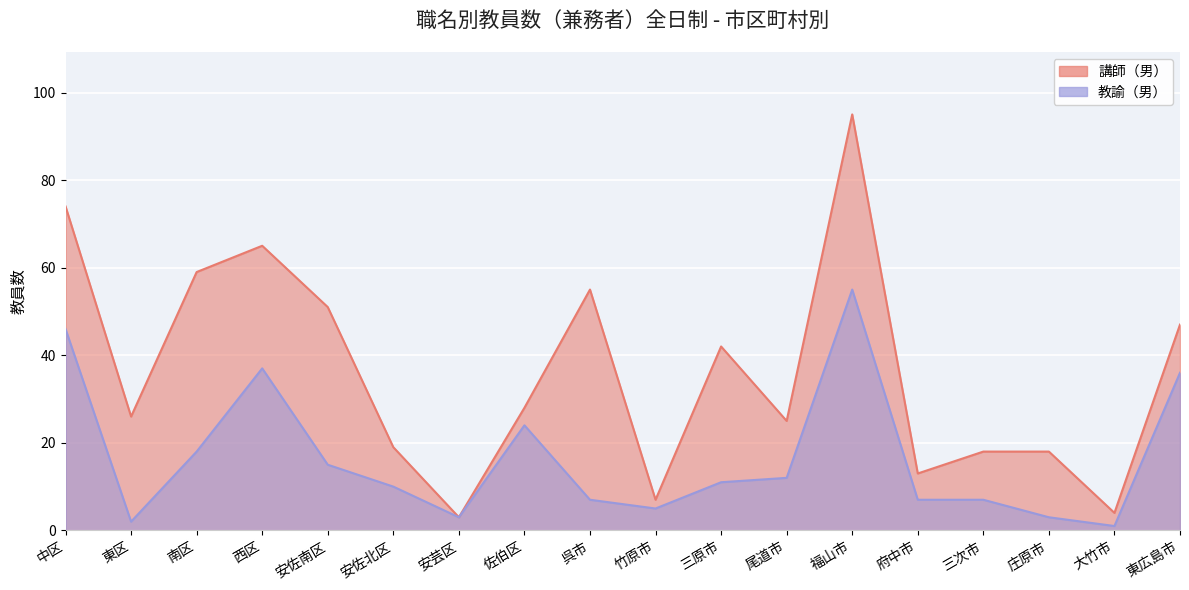

True or false: 講師（男） and 教諭（男） cross at least once.

False